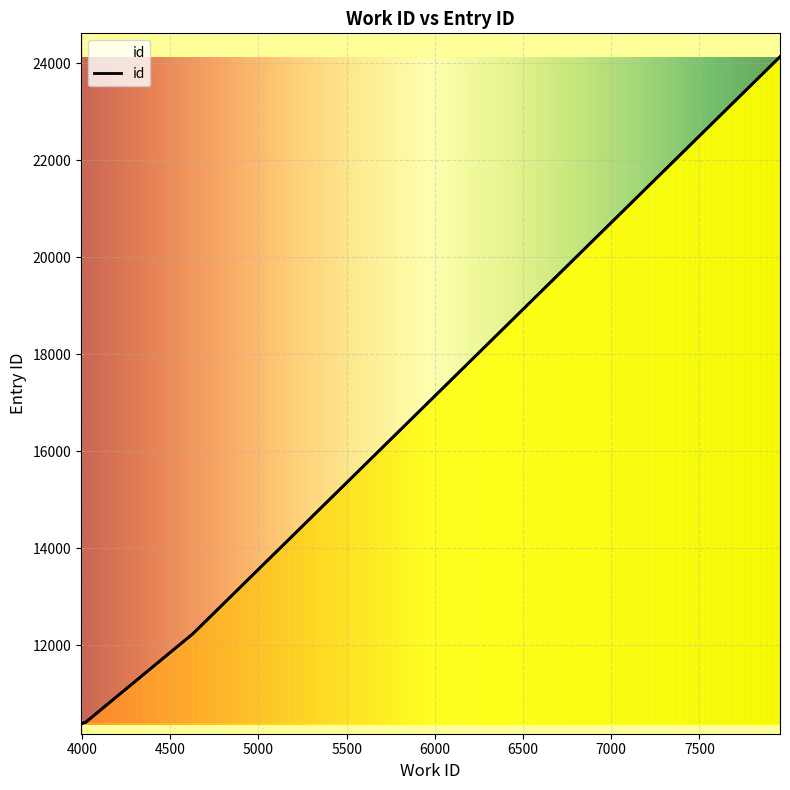

What is the value of the 5th point from the left?

10411